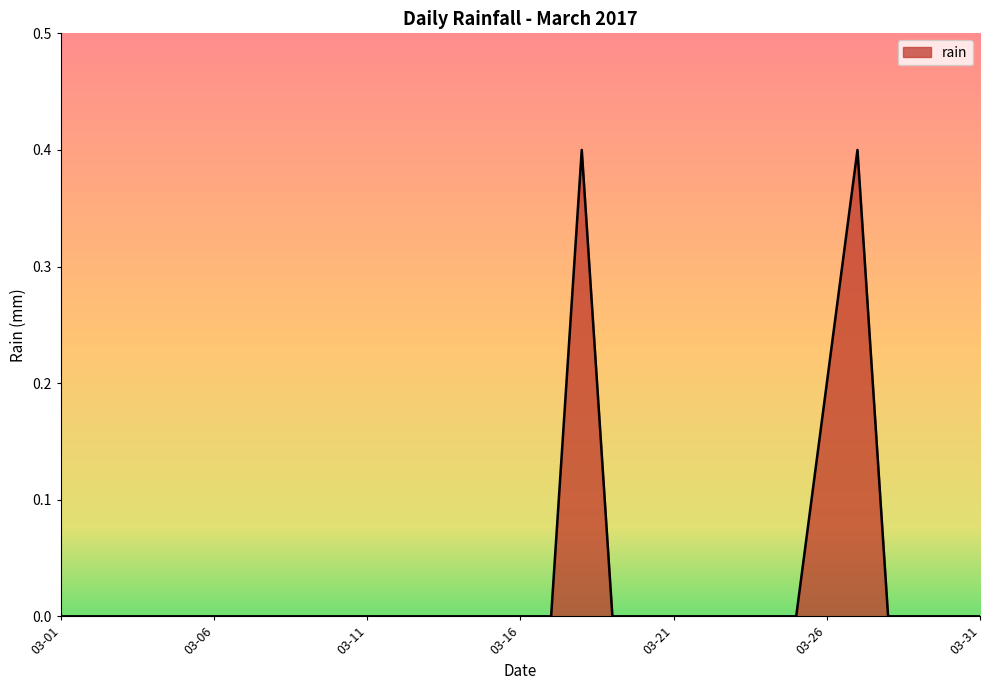

What is the sum of all values?

1.0